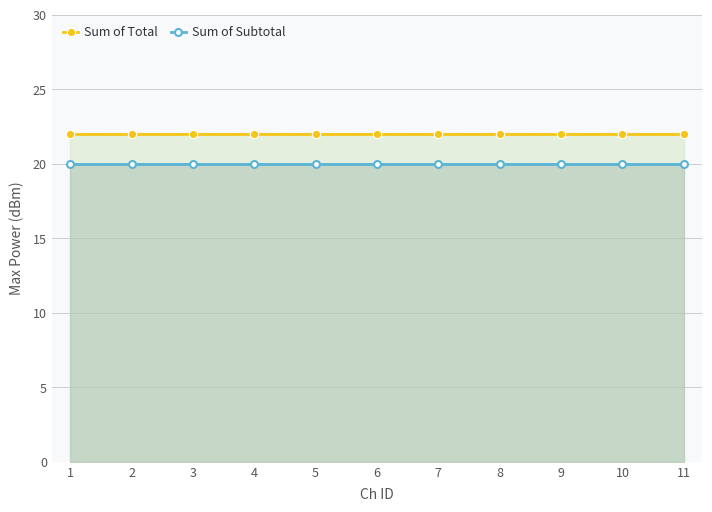

What is the spread (max minus min) of values at 2?

2